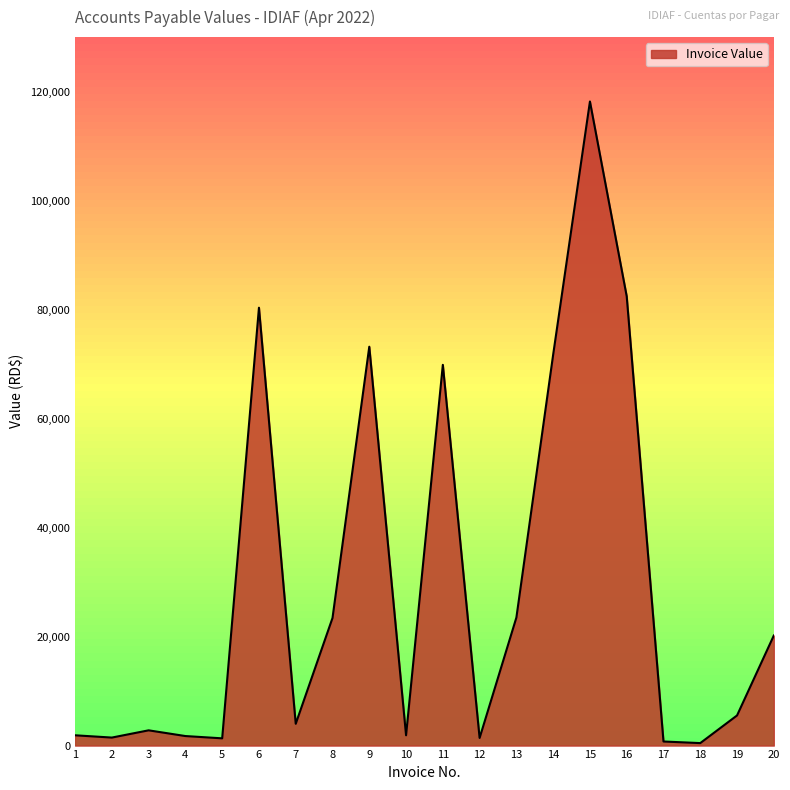

What is the change in value from 3 to 19?

+2731.0